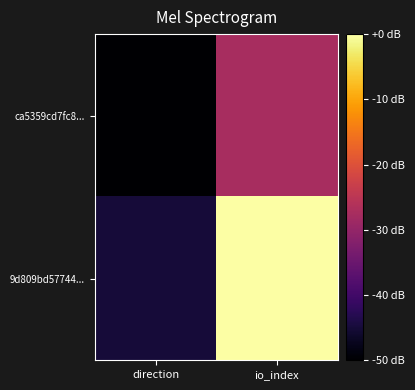

Between direction and io_index, which series saw the biggest shift?

9d809bd57744...